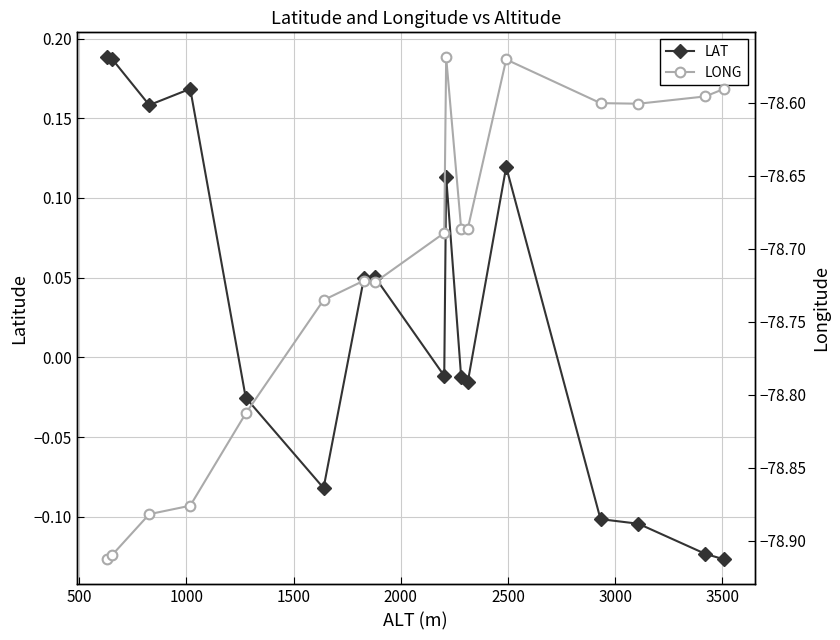

True or false: LAT and LONG cross at least once.

False